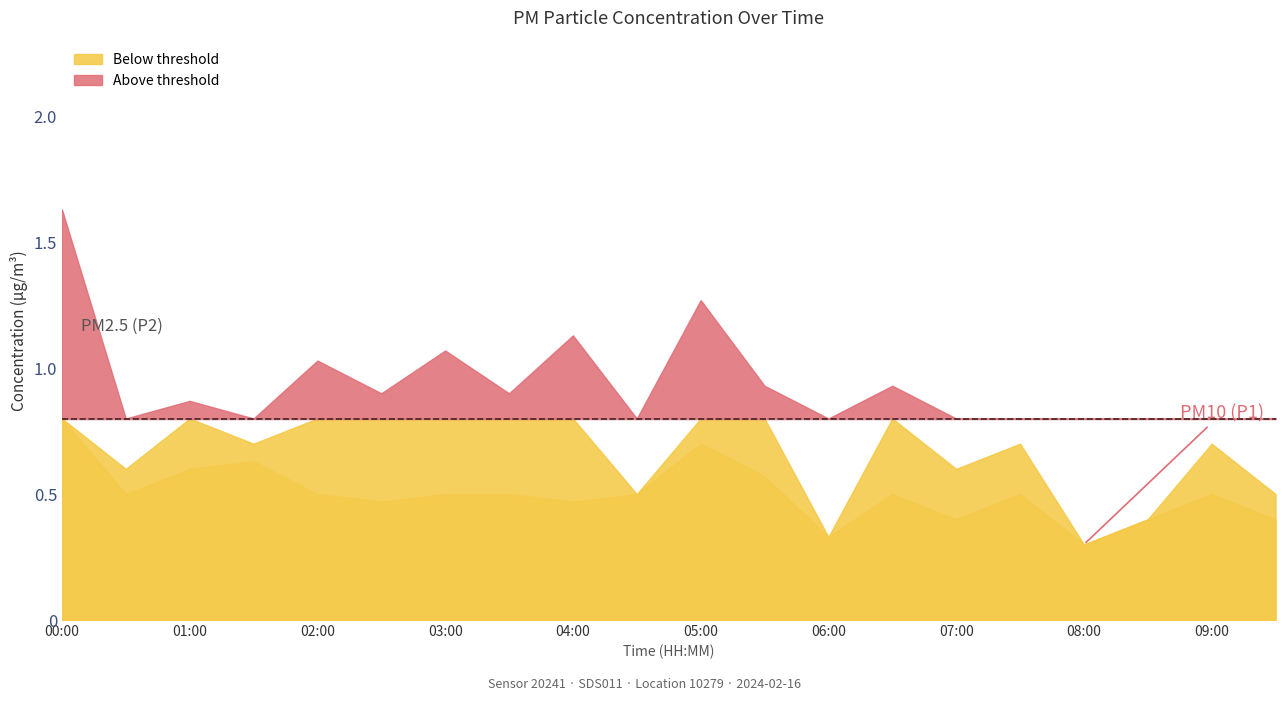

Between 04:30 and 06:30, which is larger?

06:30